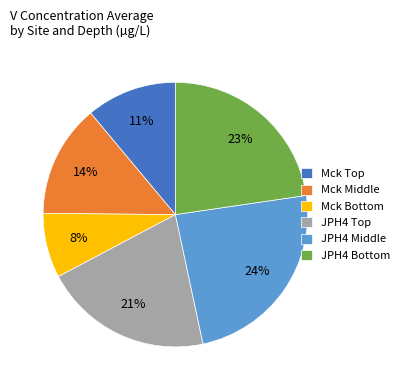

Rank the categories by value from lowest to highest.

Mck Bottom, Mck Top, Mck Middle, JPH4 Top, JPH4 Bottom, JPH4 Middle